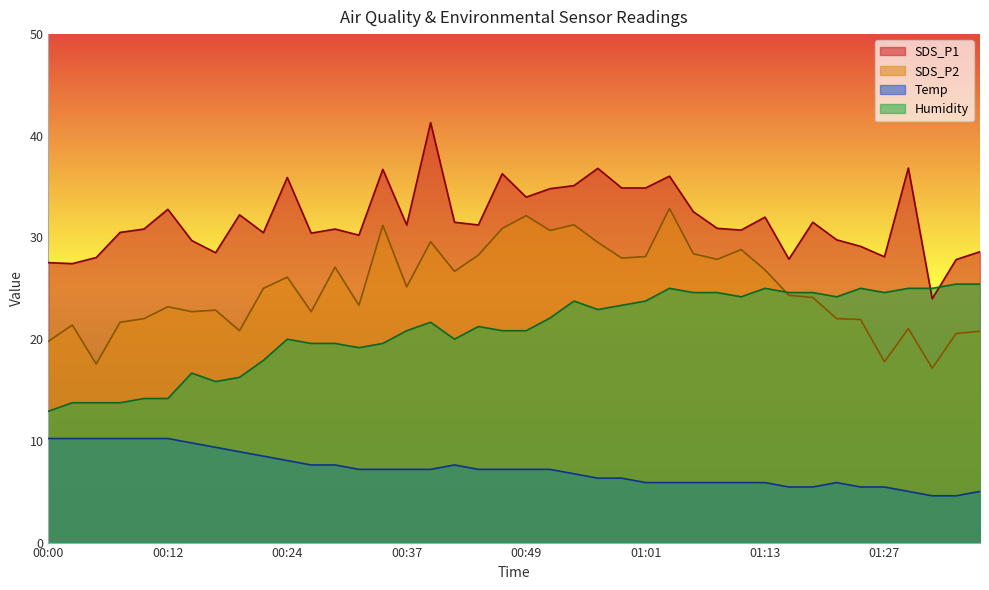

At which category does Humidity reach its first local peak?

00:15